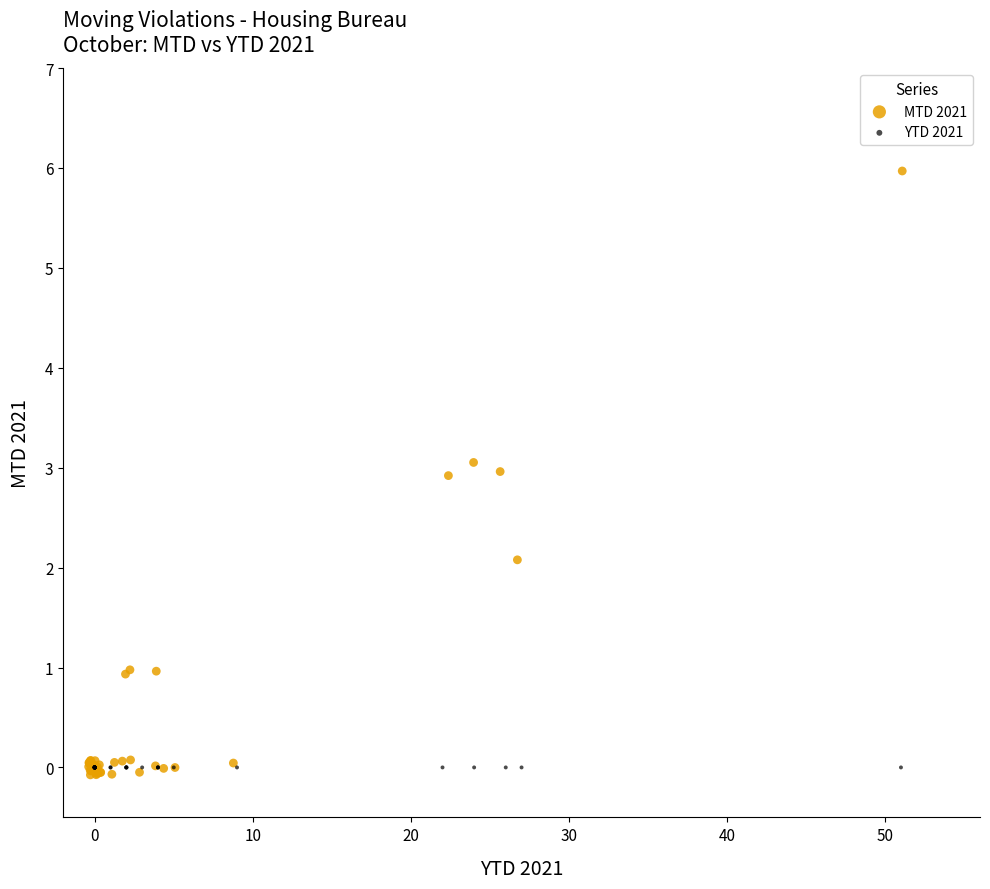

What are all the series names shown in the legend?

MTD 2021, YTD 2021